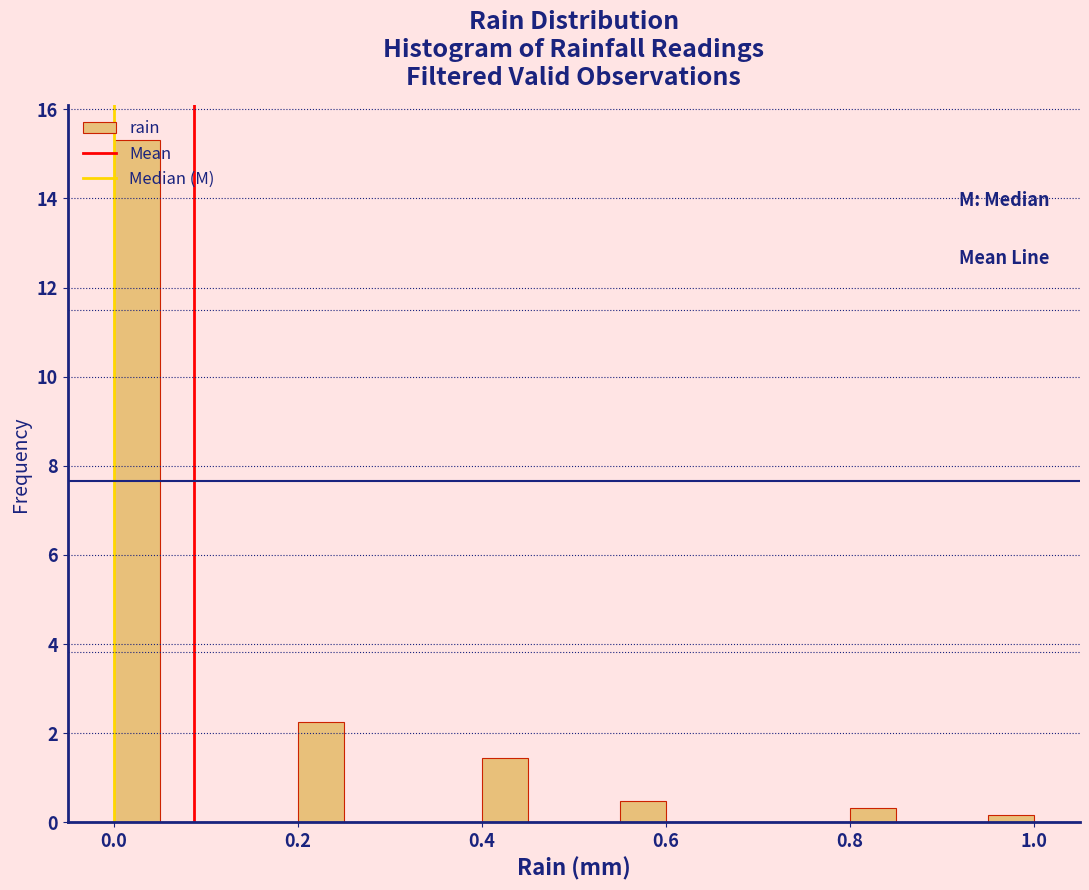

Around what value on the x-axis is the tallest bar? Give the approximate position of its centre, as read against the axis.

0.02